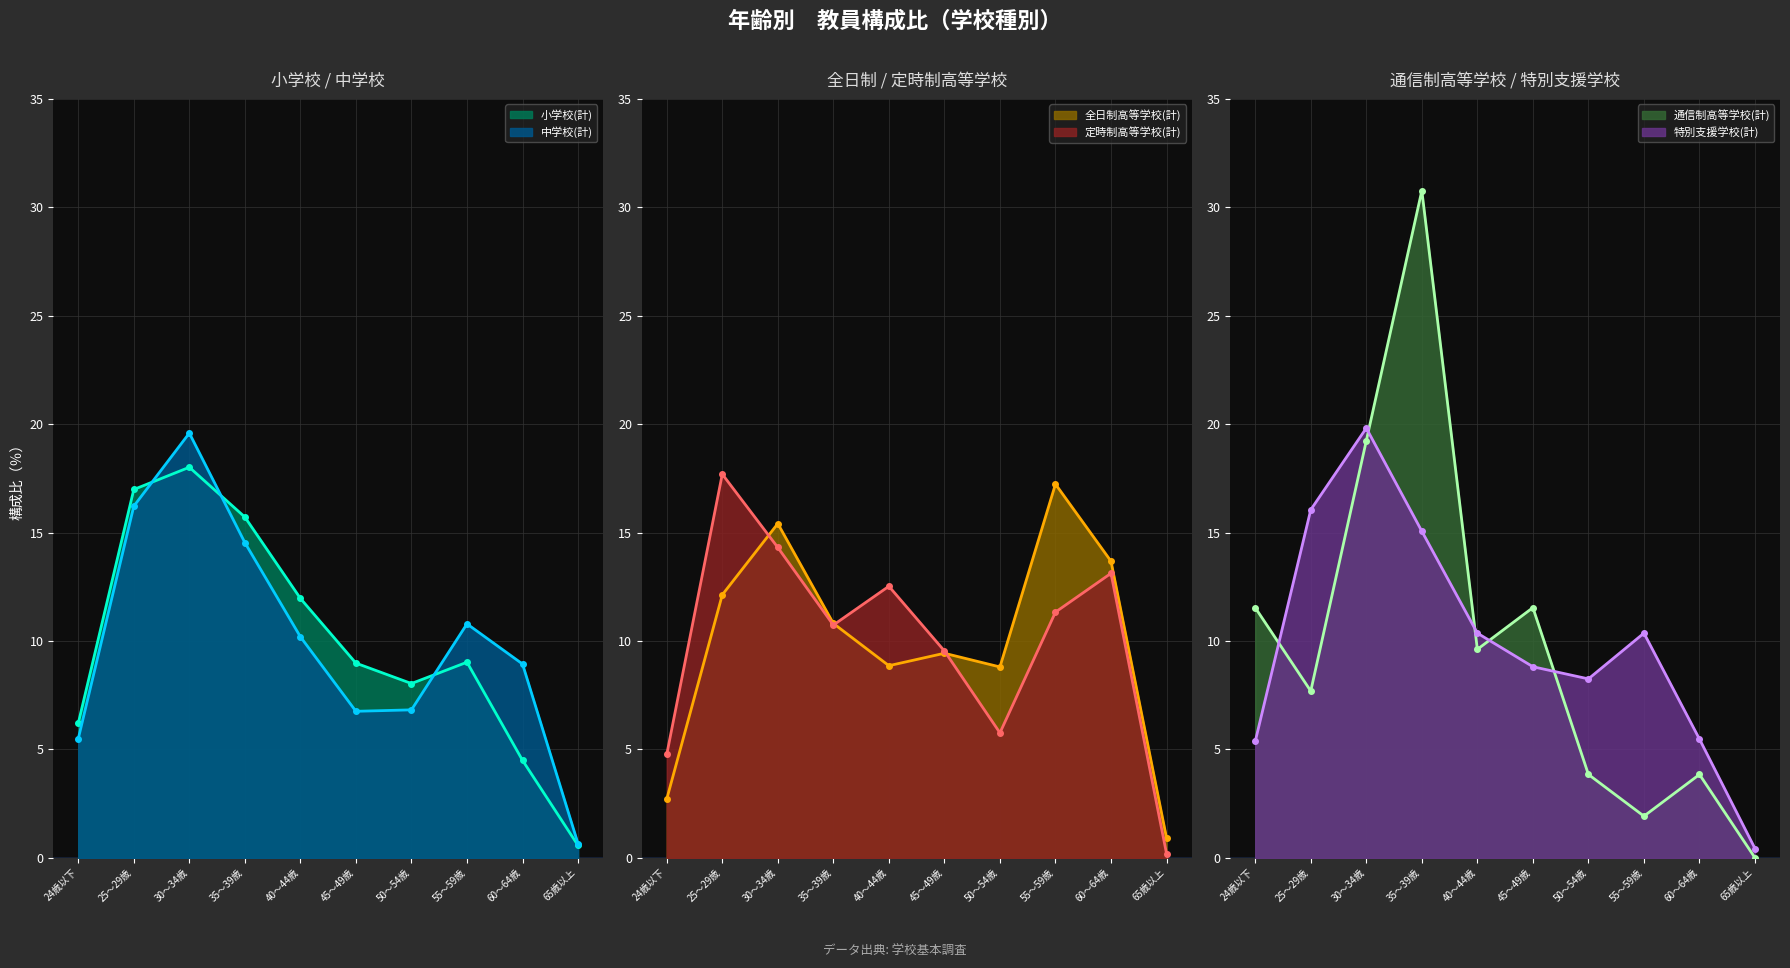

Reading left to right, transcribe all the data shown in this chart.

小学校(計): 6.2	17.0	18.0	15.7	12.0	9.0	8.0	9.0	4.5	0.6
中学校(計): 5.5	16.2	19.6	14.5	10.2	6.8	6.8	10.8	8.9	0.7
全日制高等学校(計): 2.7	12.1	15.4	10.8	8.9	9.4	8.8	17.2	13.7	0.9
定時制高等学校(計): 4.8	17.7	14.3	10.7	12.5	9.5	5.8	11.3	13.1	0.2
通信制高等学校(計): 11.5	7.7	19.2	30.8	9.6	11.5	3.8	1.9	3.8	0.0
特別支援学校(計): 5.4	16.1	19.8	15.1	10.4	8.8	8.3	10.4	5.5	0.4